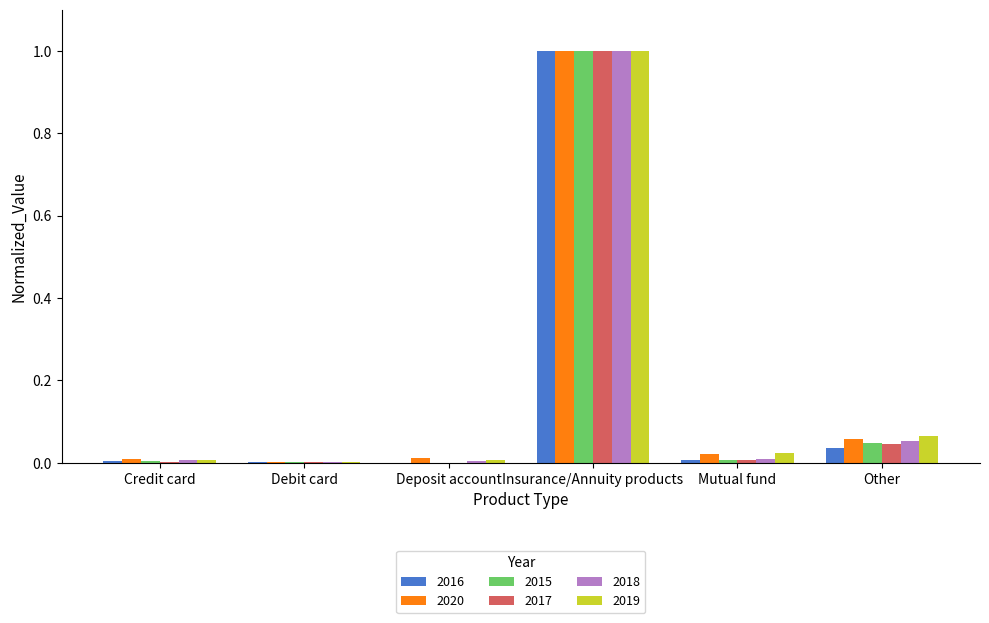

How many categories are shown in the chart?

6